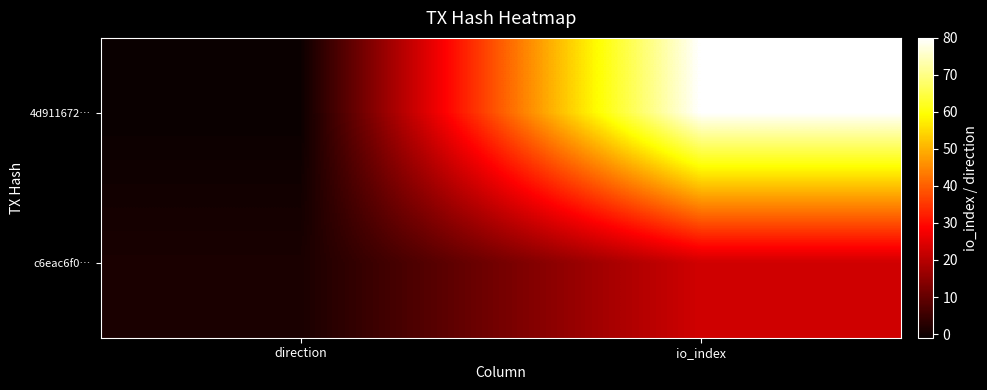

At how many categories does at least one series exceed 56?

1